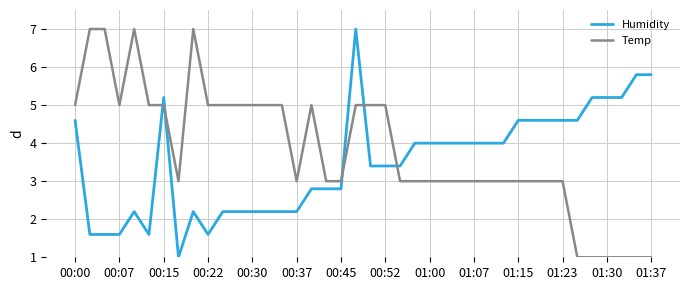

What is the minimum value for Temp?

1.0